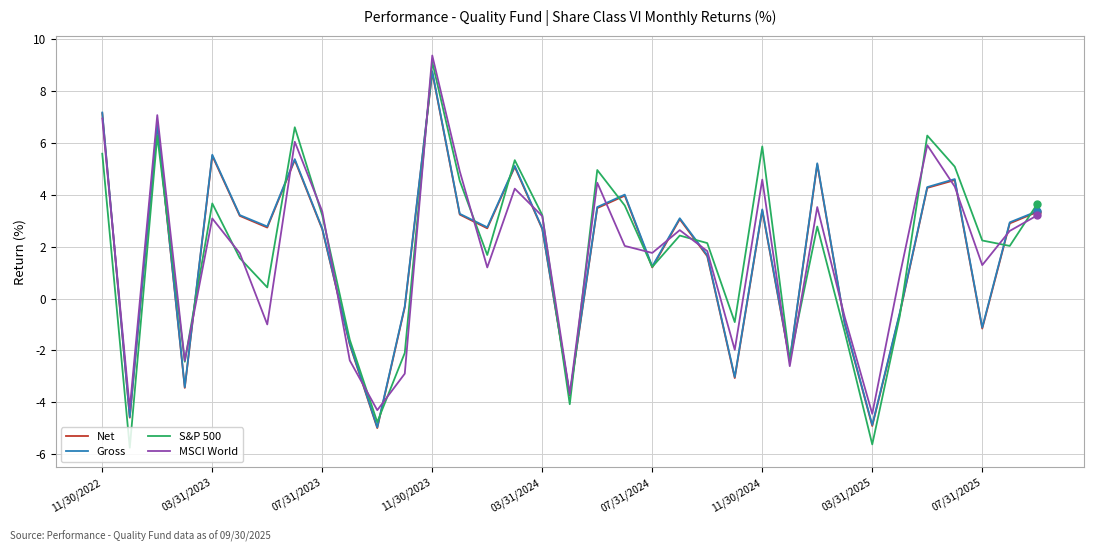

What is the smallest value displayed?

-5.8